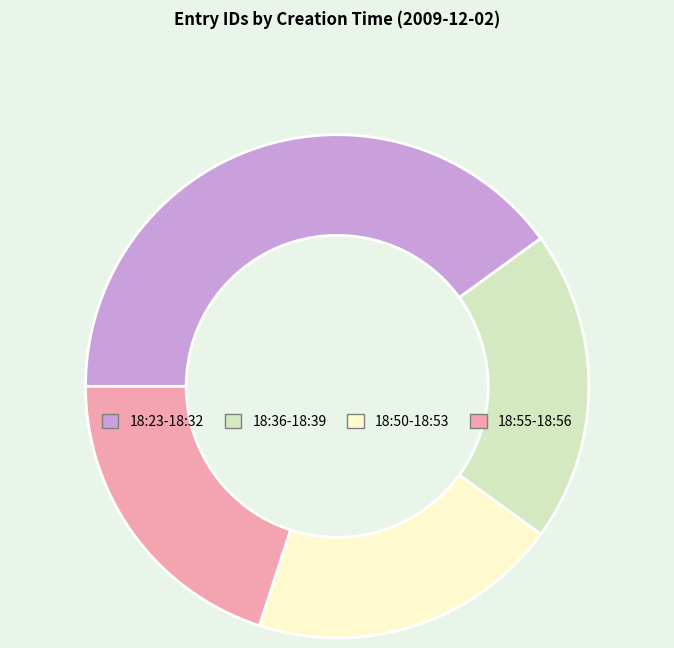

Is there a majority slice in this chart?

No